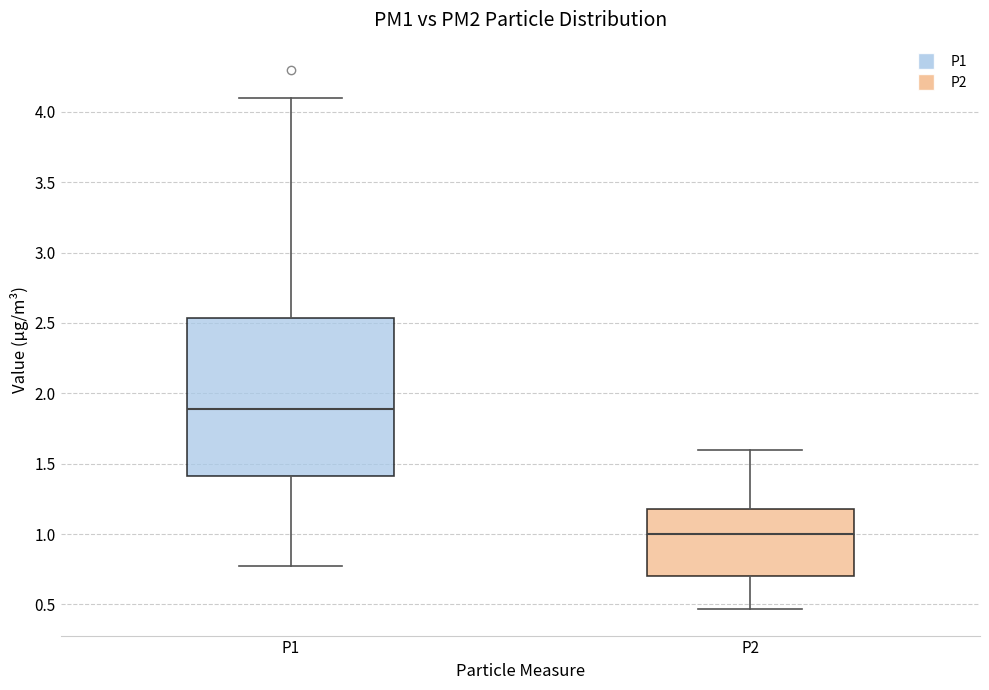

Reading left to right, read every box against the y-axis: the position of its median line, the range the box covers, and the ends of its whiskers. The values are not printed on the chart, so give them approximately, as read against the axis.

P1: median 1.90, box 1.40 to 2.55, whiskers 0.75 to 4.10
P2: median 1.00, box 0.70 to 1.20, whiskers 0.45 to 1.60